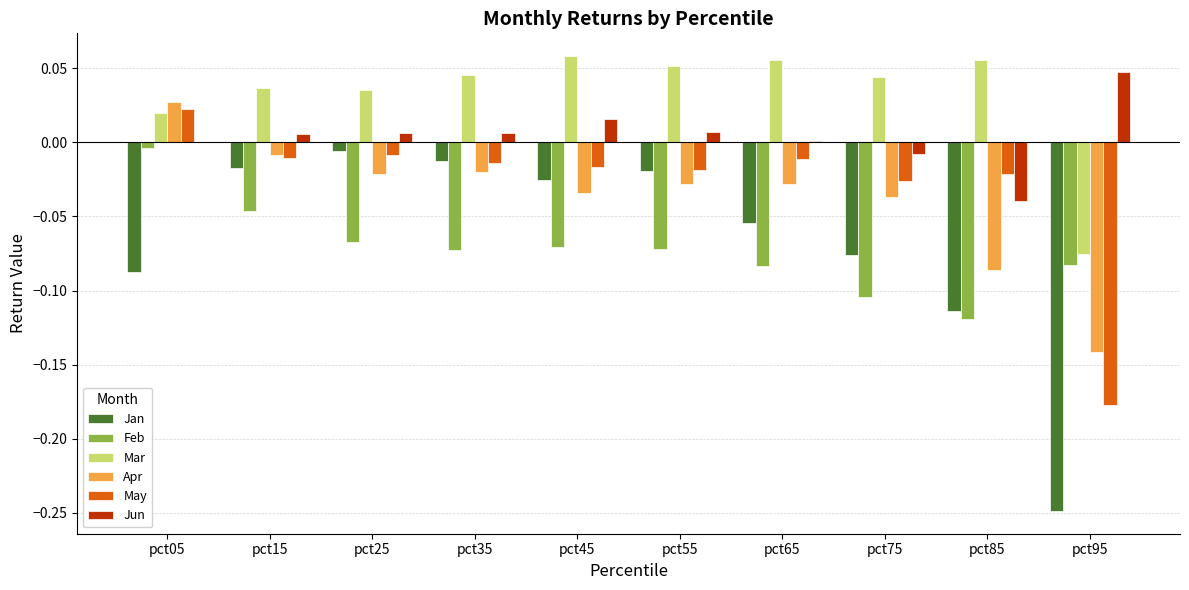

What are all the series names shown in the legend?

Jan, Feb, Mar, Apr, May, Jun